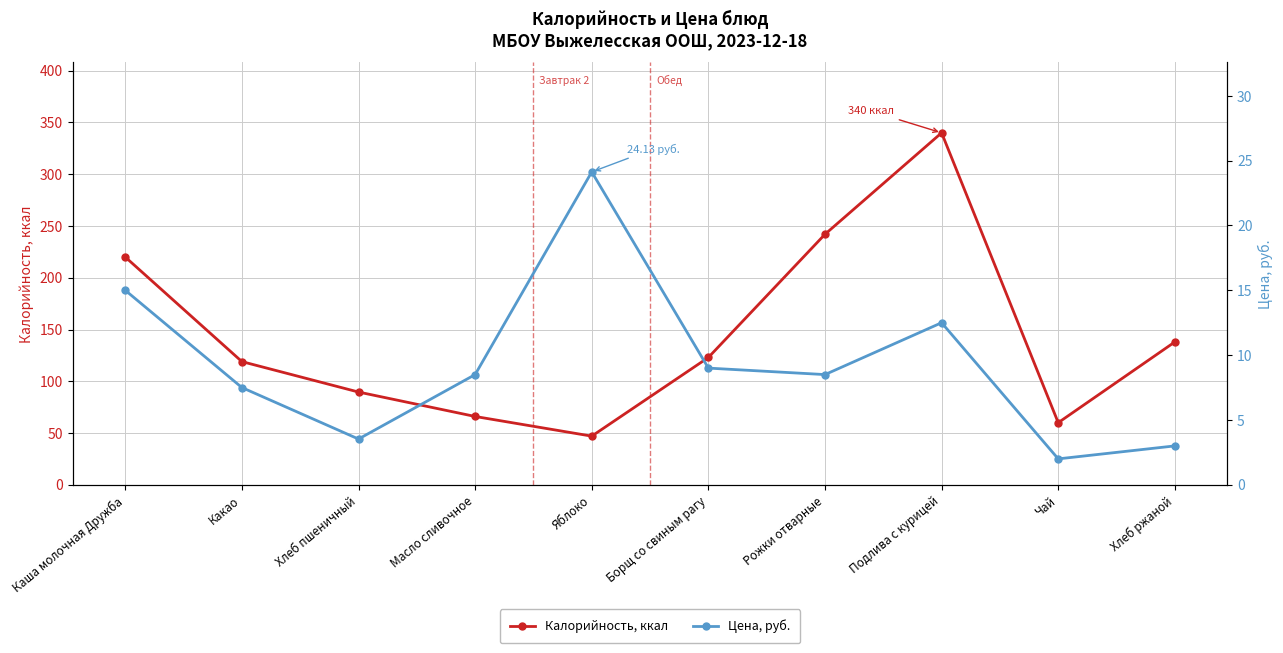

True or false: Цена, руб. and Калорийность, ккал intersect in this chart.

False